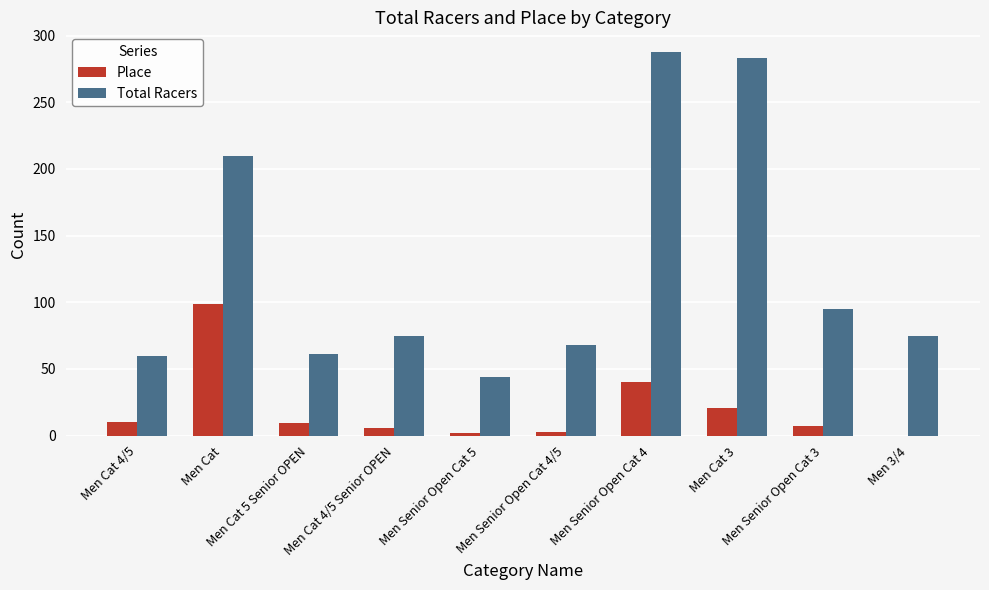

What is the average value of the Place series?

19.8